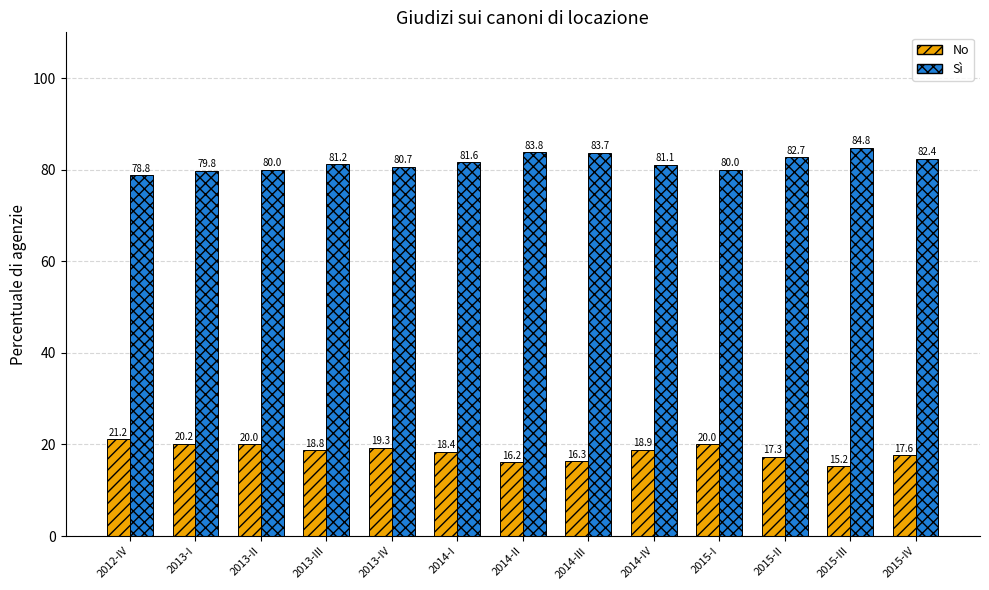

What is the label of the 6th bar from the right?

2014-III